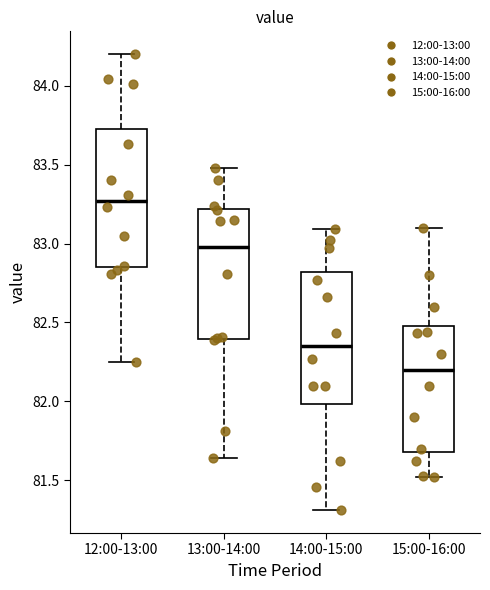

Where does the lower whisker of the box for 13:00-14:00 end on the y-axis? The values are not printed on the chart, so give them approximately, as read against the axis.

81.65